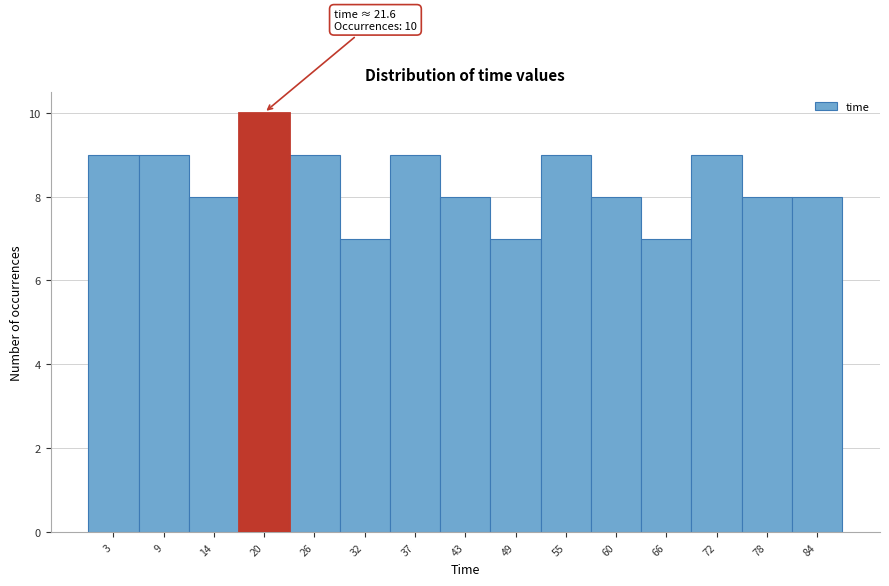

Over which range of the x-axis is the bar tallest?

17 to 23